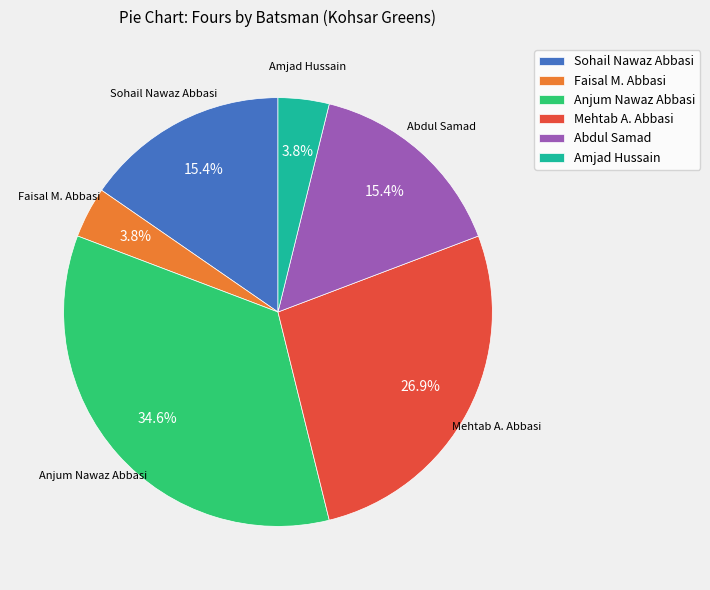

Approximately how many times larger is the value at Amjad Hussain compared to Mehtab A. Abbasi?

0.1